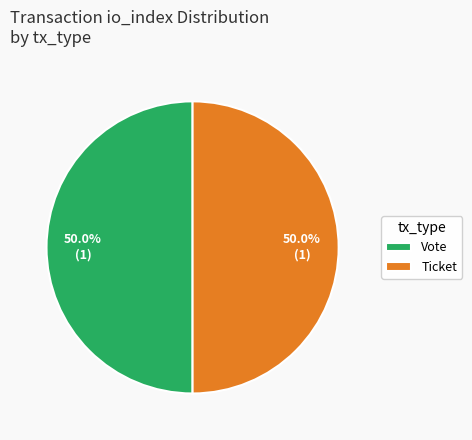

Approximately how many times larger is the value at Vote compared to Ticket?

1.0